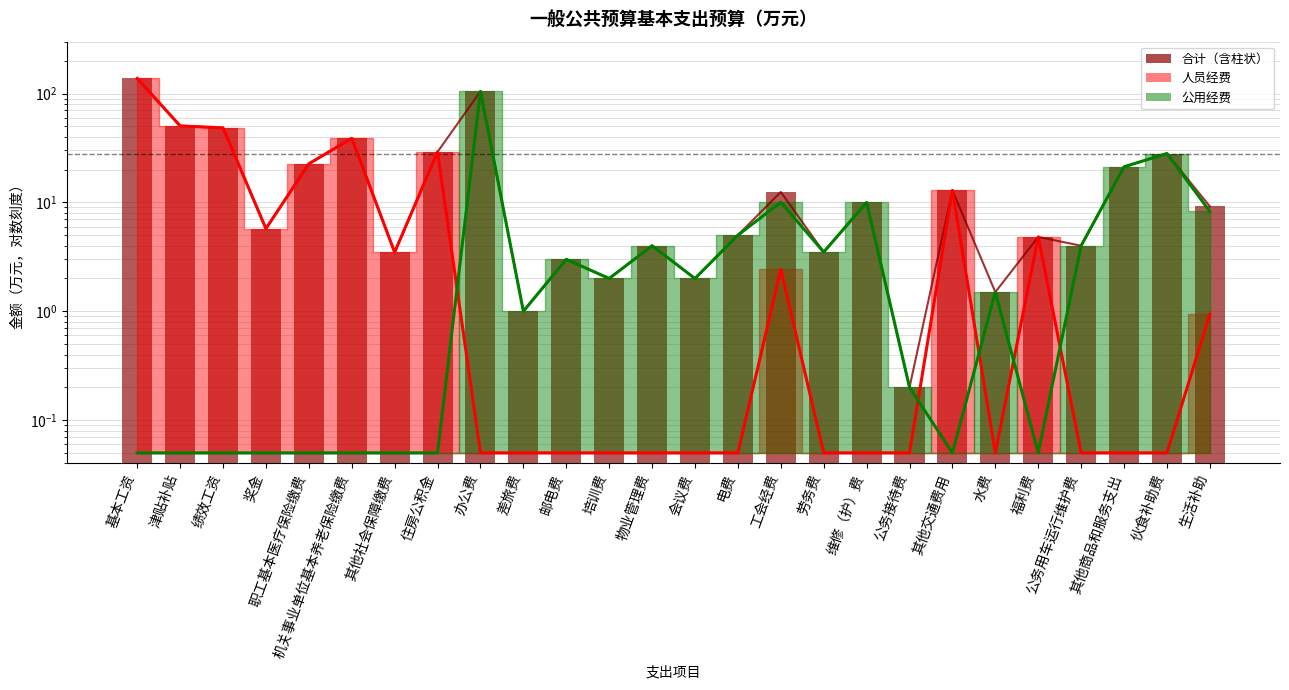

Reading right to left, list all the values displayed in this chart.

9.2	28.1	21.2	4.0	4.8	1.5	12.9	0.2	10.0	3.5	12.5	5.0	2.0	4.0	2.0	3.0	1.0	104.8	29.1	3.5	38.8	22.6	5.7	48.5	50.5	137.8